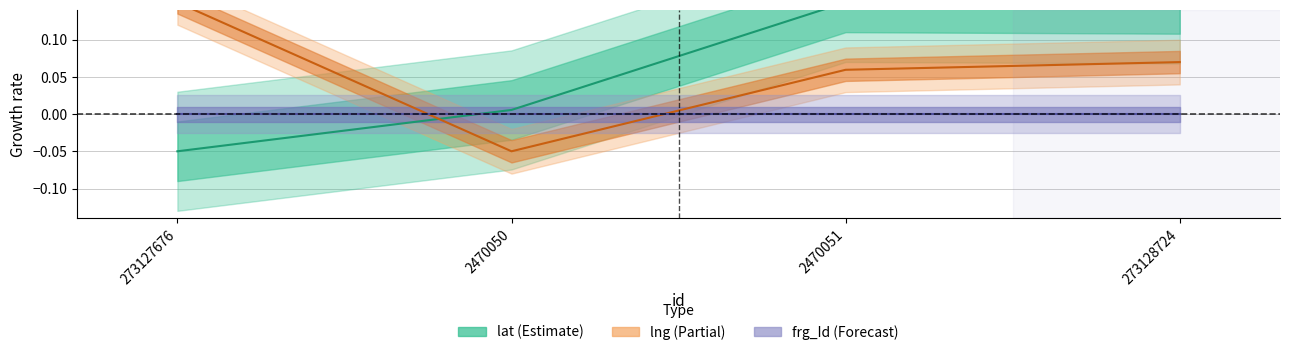

Reading left to right, transcribe all the data shown in this chart.

lat: -0.1	0.0	0.2	0.1
lng: 0.2	-0.1	0.1	0.1